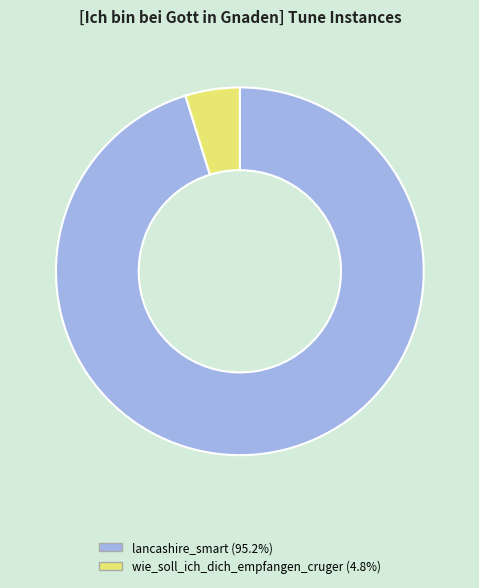

Between wie_soll_ich_dich_empfangen_cruger and lancashire_smart, which is larger?

lancashire_smart